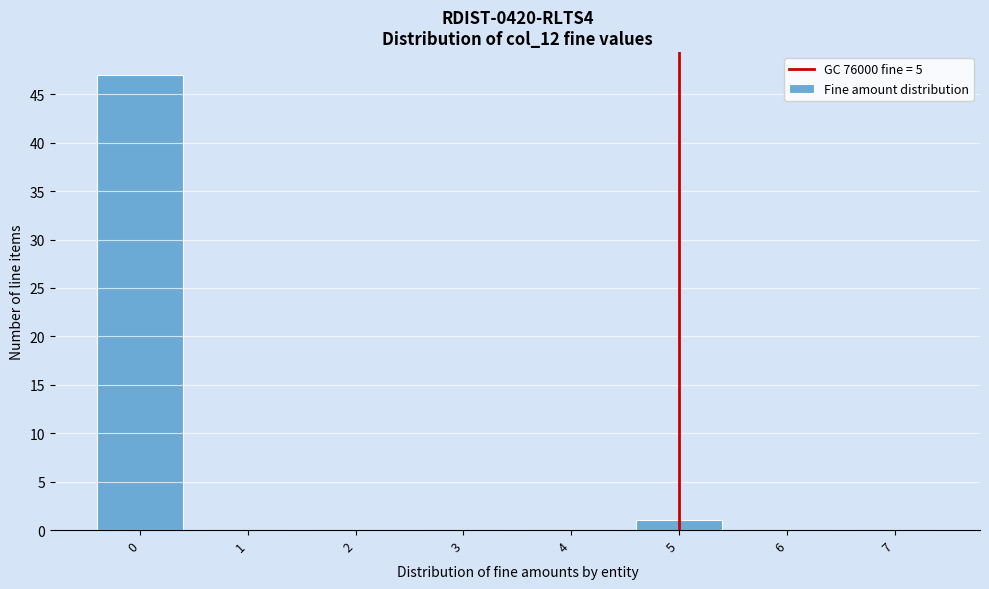

Reading left to right, transcribe this chart: for each bar, give the range it covers on the x-axis and its height. The values are not printed on the chart, so give them approximately, as read against the axis.

-0.5 to 0.5: 47
0.5 to 1.5: 0
1.5 to 2.5: 0
2.5 to 3.5: 0
3.5 to 4.5: 0
4.5 to 5.5: 1
5.5 to 6.5: 0
6.5 to 7.5: 0